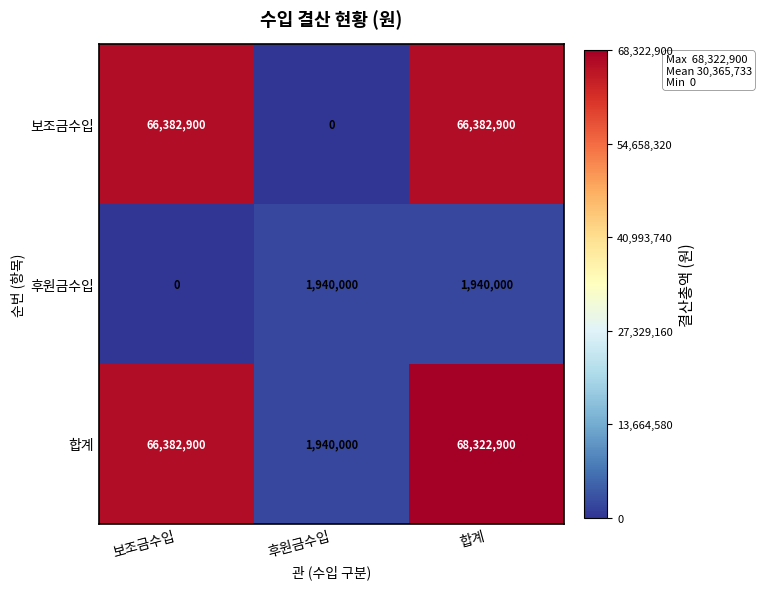

Is it true that 보조금수입 equals 42326547 at 보조금수입?

False